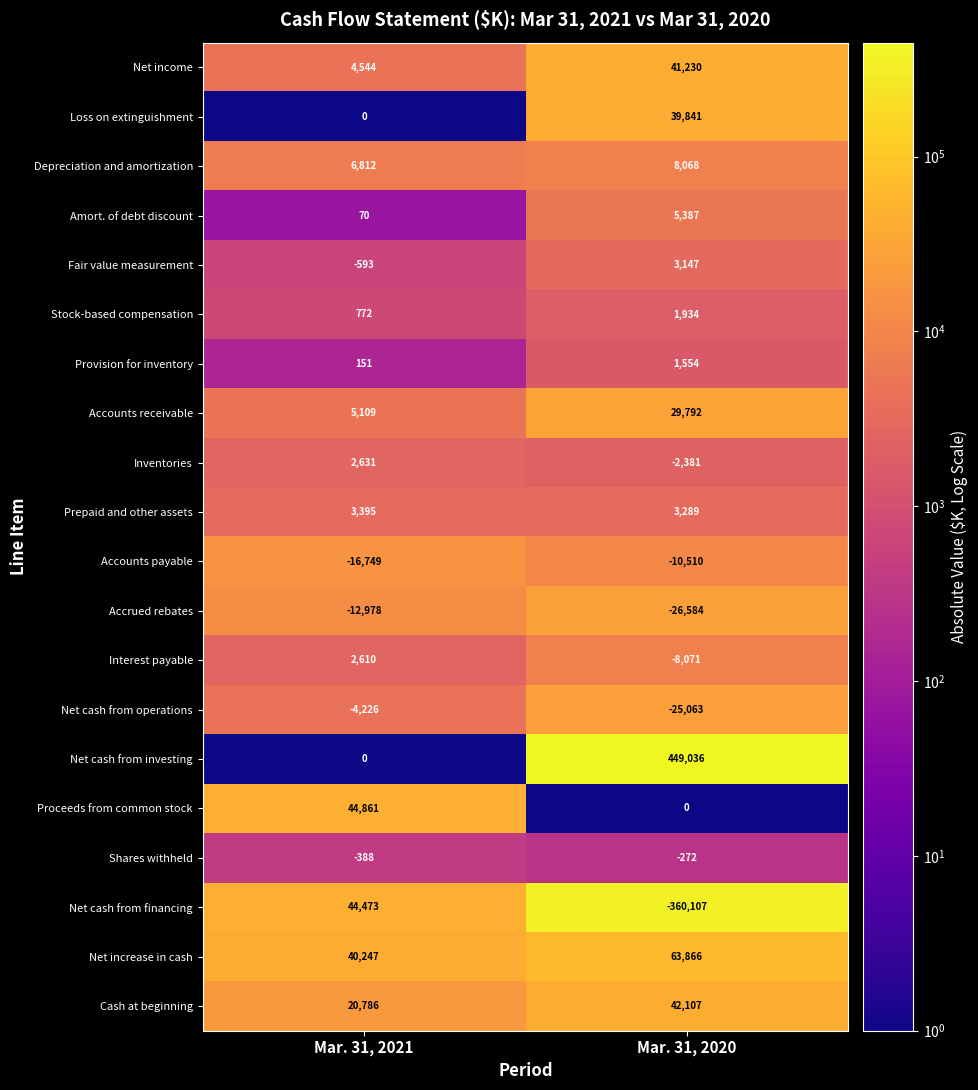

List the series in order of their peak value, highest first.

Net cash from investing, Net increase in cash, Proceeds from common stock, Net cash from financing, Cash at beginning, Net income, Loss on extinguishment, Accounts receivable, Depreciation and amortization, Amort. of debt discount, Prepaid and other assets, Fair value measurement, Inventories, Interest payable, Stock-based compensation, Provision for inventory, Shares withheld, Net cash from operations, Accounts payable, Accrued rebates